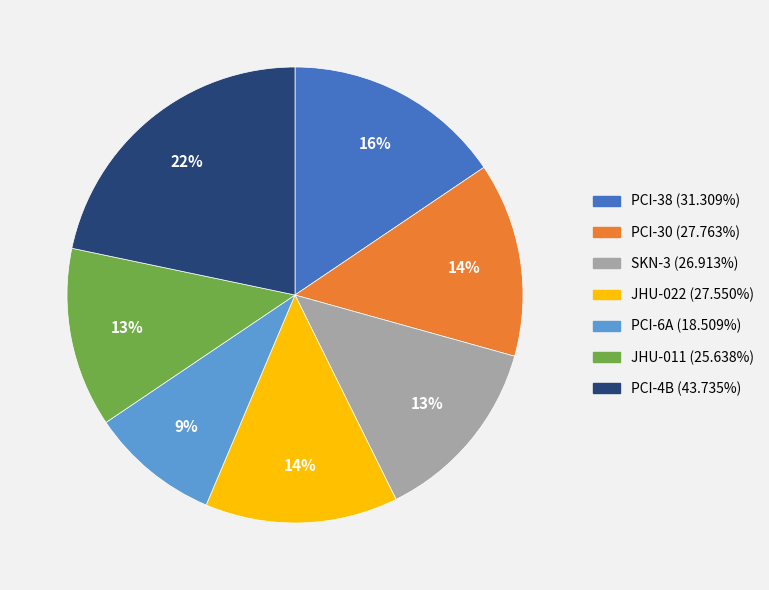

Is there any slice that represents more than half of the pie?

No